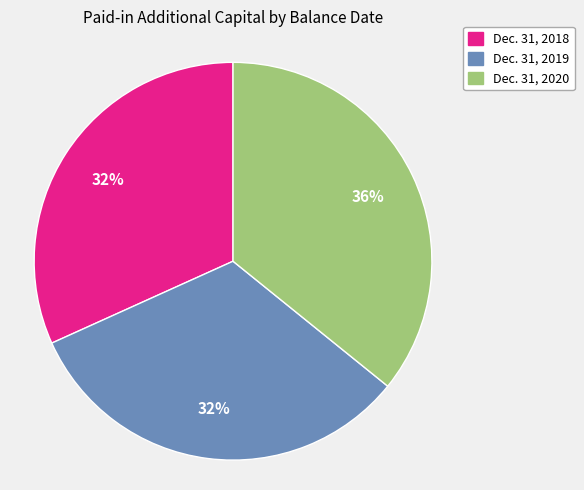

Is there any slice that represents more than half of the pie?

No